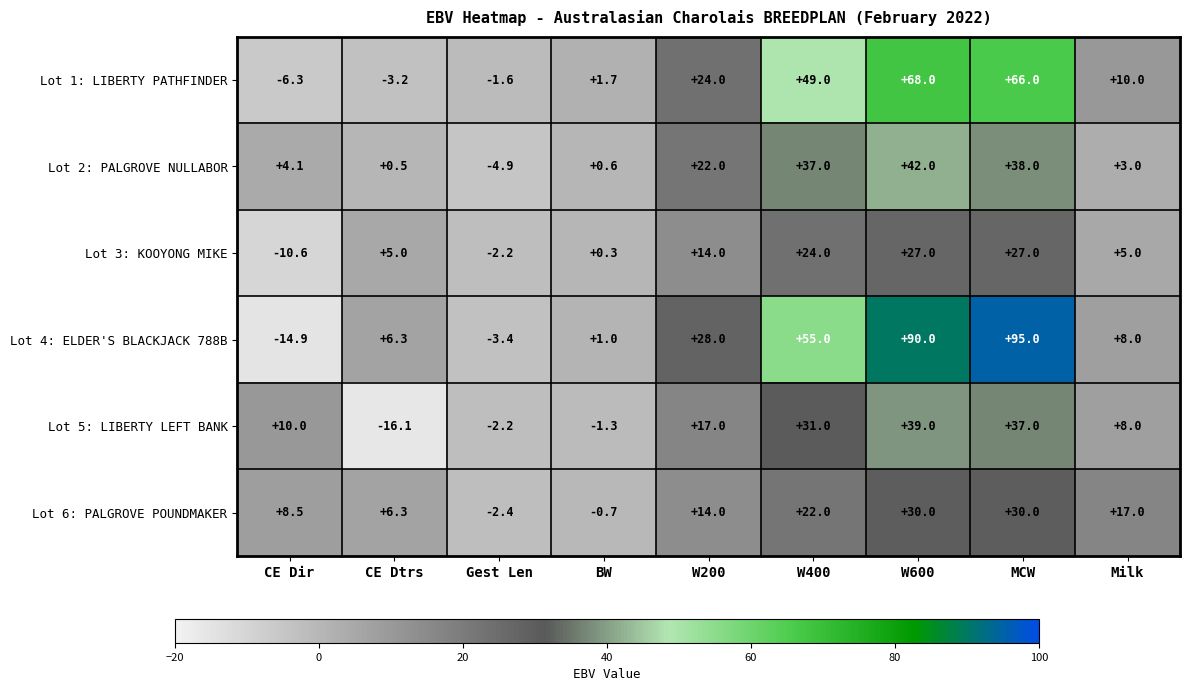

The value of Lot 4: ELDER'S BLACKJACK 788B at W400 is 30.6. True or false?

False